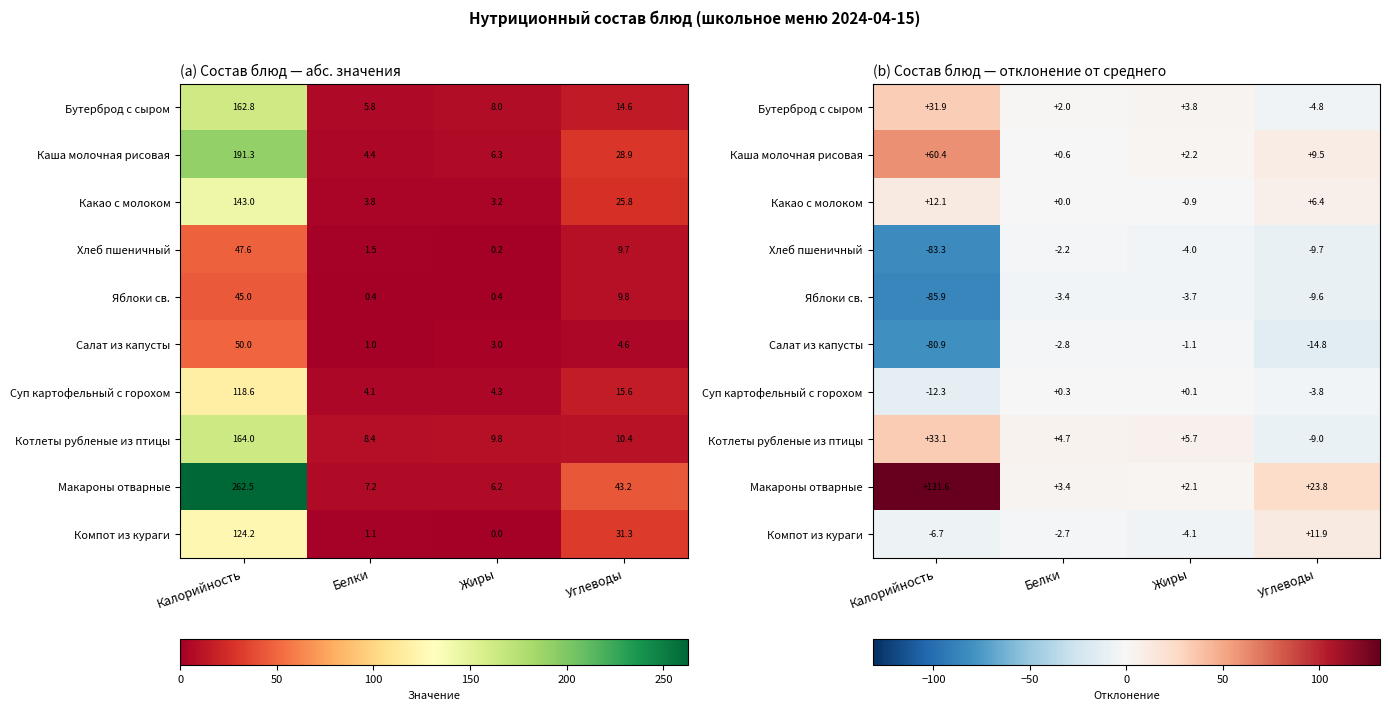

What is the minimum value shown in the chart?

-85.9